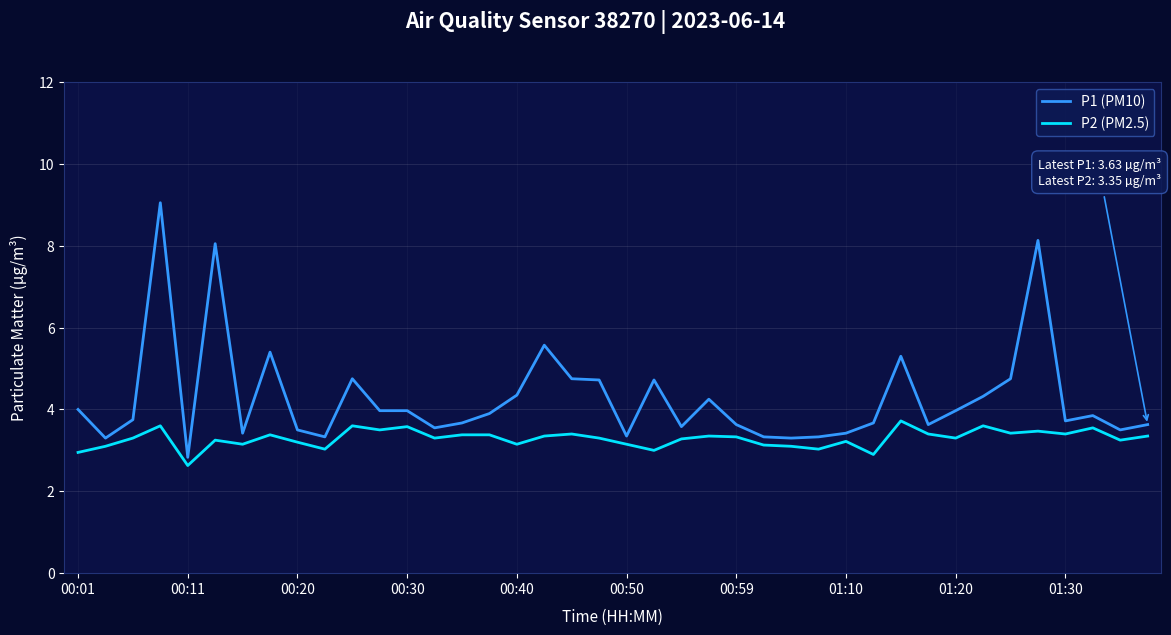

List the series in order of their overall mean, highest first.

P1 (PM10), P2 (PM2.5)